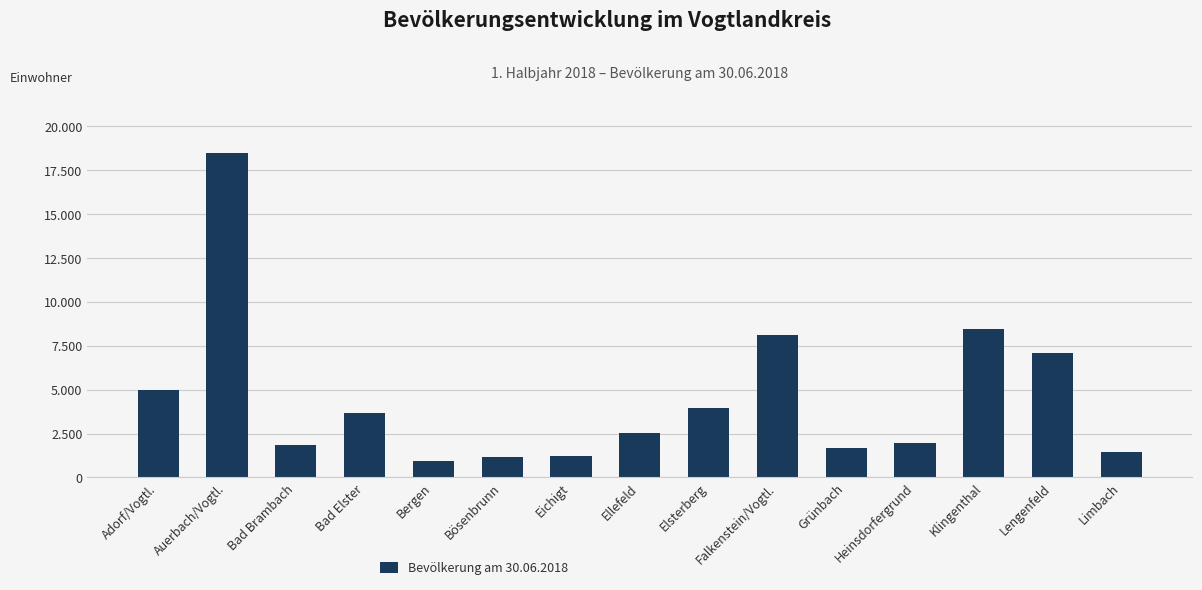

Reading left to right, list all the values displayed in this chart.

4983	18460	1851	3649	960	1158	1196	2556	3971	8108	1699	1968	8437	7112	1463